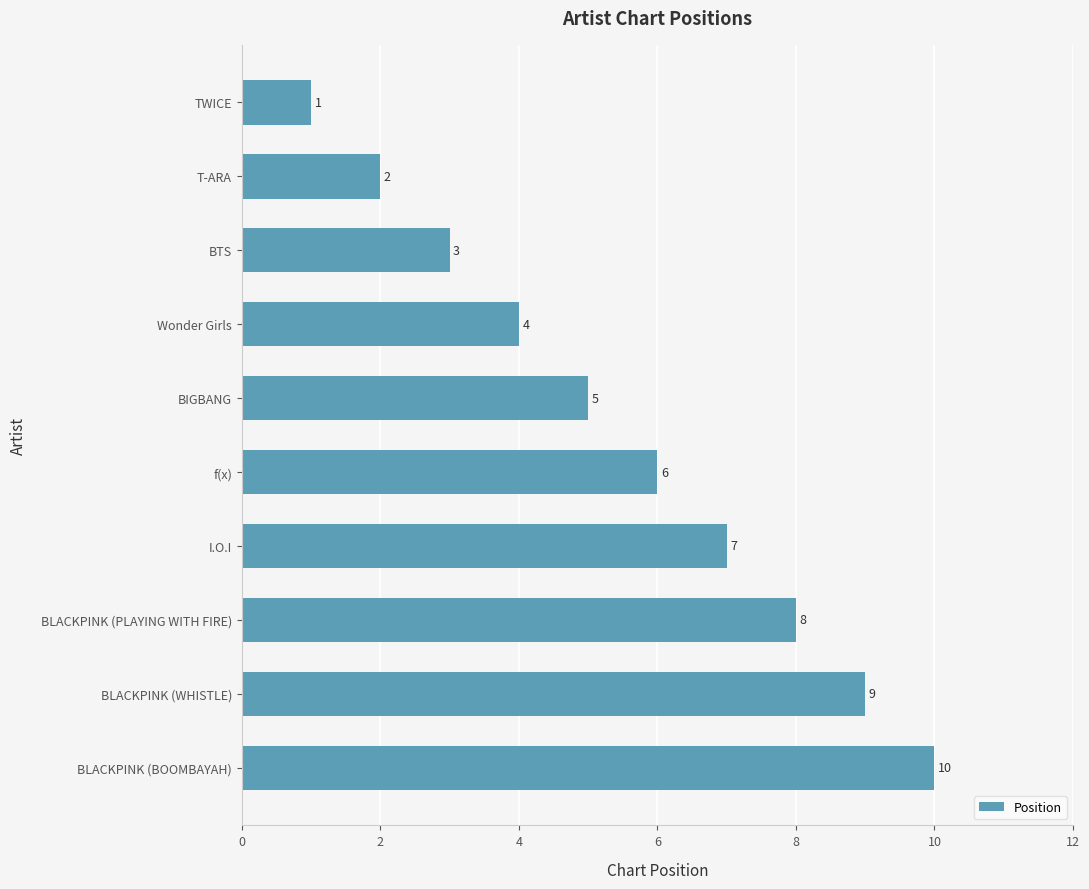

What is the minimum value shown in the chart?

1